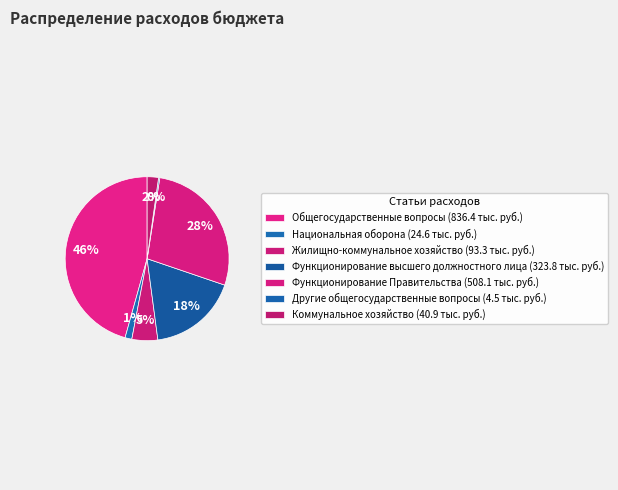

Which category has the smallest portion of the pie?

Другие общегосударственные вопросы